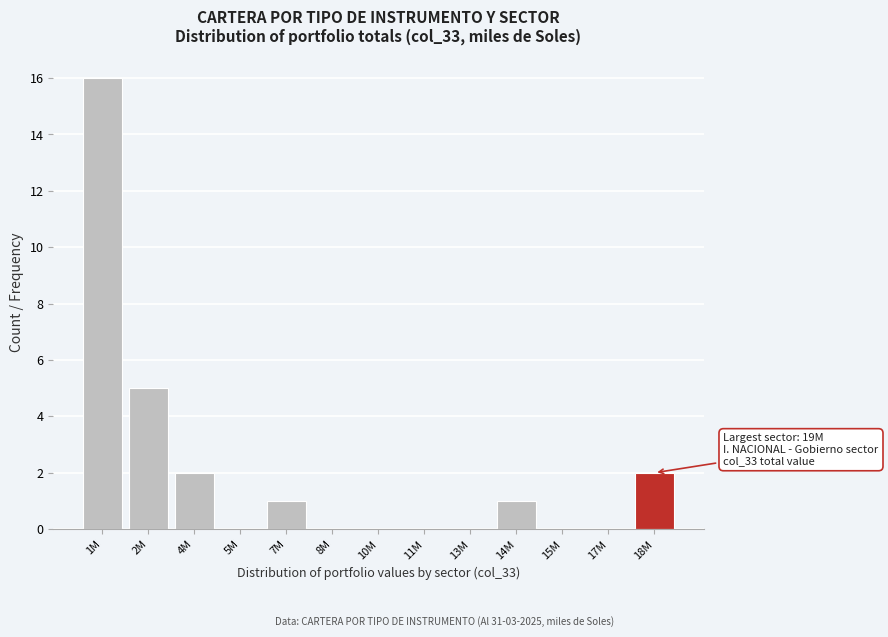

Reading right to left, extract all data points from this chart.

18M=2	17M=0	15M=0	14M=1	13M=0	11M=0	10M=0	8M=0	7M=1	5M=0	4M=2	2M=5	1M=16